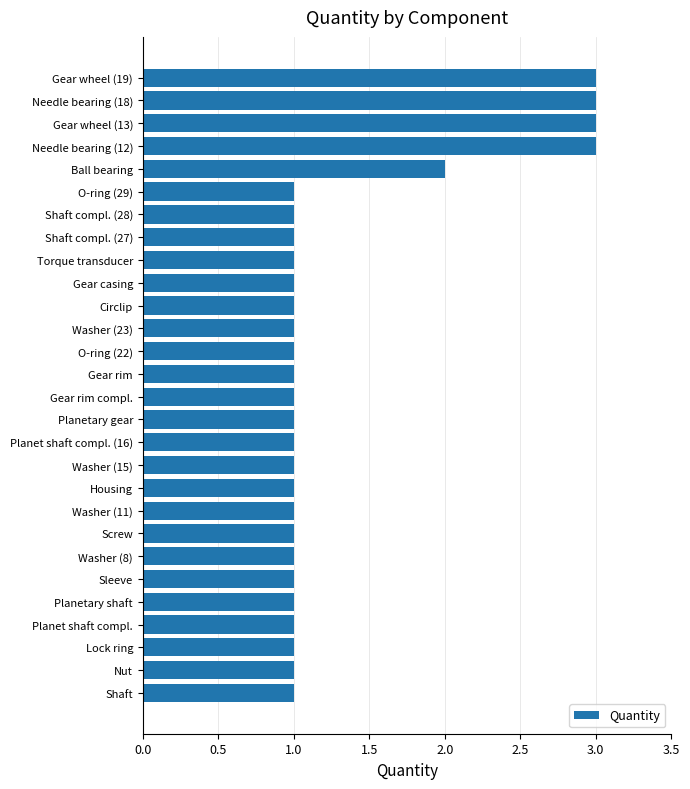

Approximately how many times larger is the value at Torque transducer compared to Needle bearing (18)?

0.3